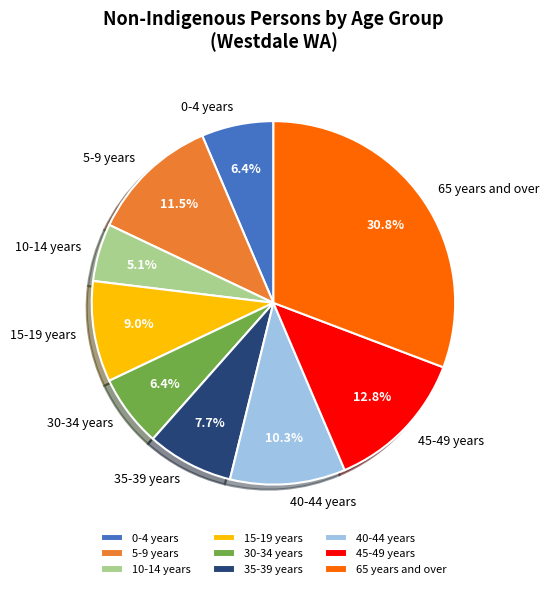

To the nearest percent, what is the average slice percentage?

11%